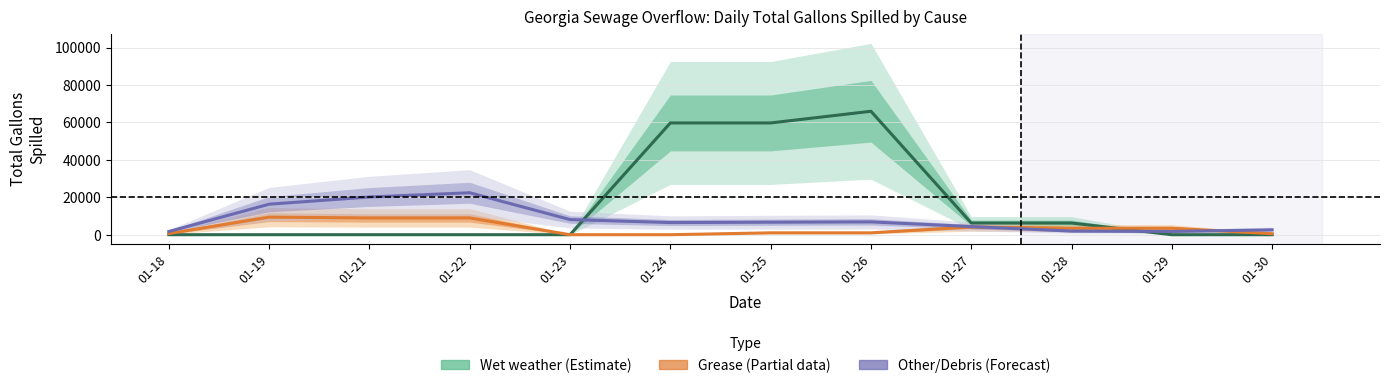

Between which two adjacent categories do Wet weather (Estimate) and Other/Debris (Forecast) first intersect?

01-23 and 01-24